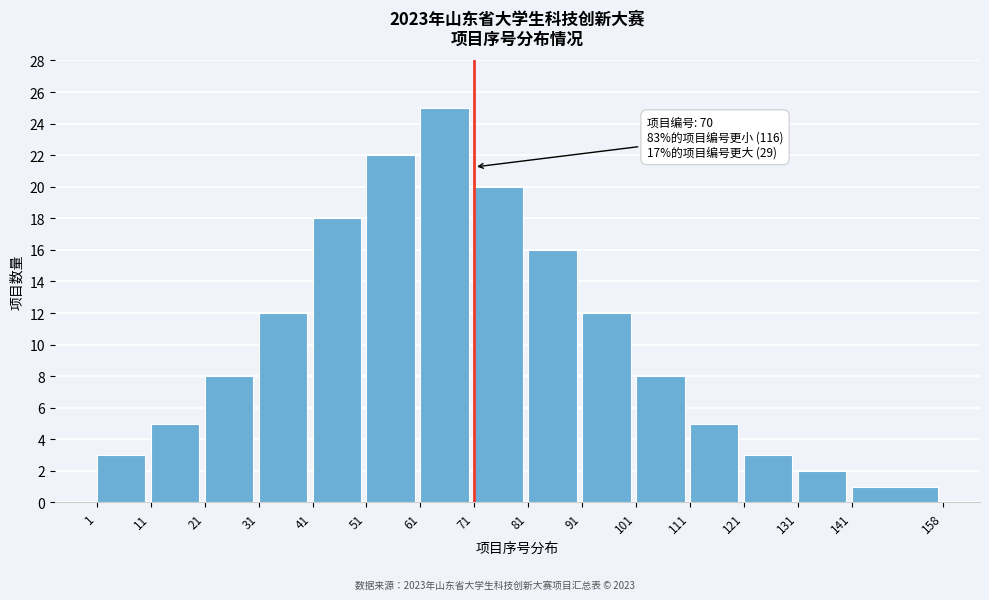

Reading right to left, transcribe all the data shown in this chart.

141=1	131=2	121=3	111=5	101=8	91=12	81=16	71=20	61=25	51=22	41=18	31=12	21=8	11=5	1=3